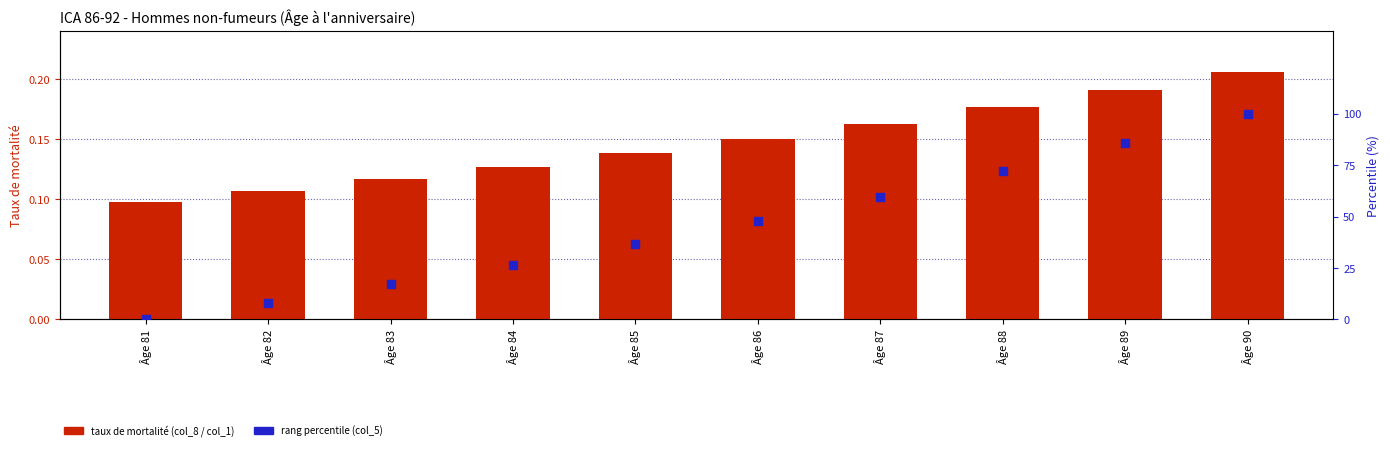

Which series reaches the maximum Y coordinate?

col_5 percentile rank